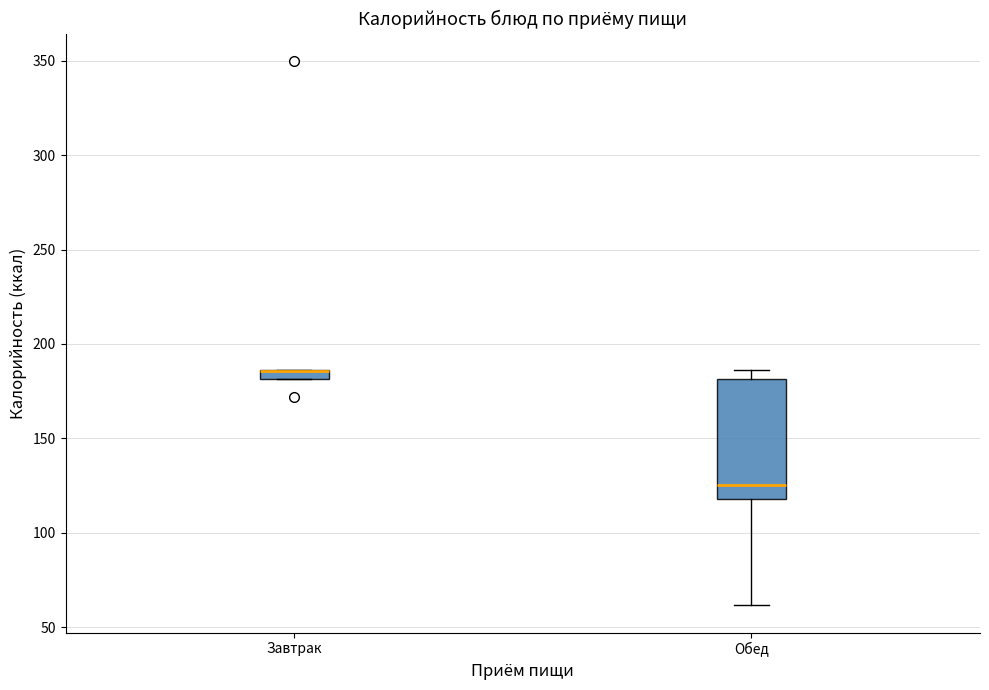

Comparing the boxes themselves (not the whiskers), which one is the tallest?

Обед